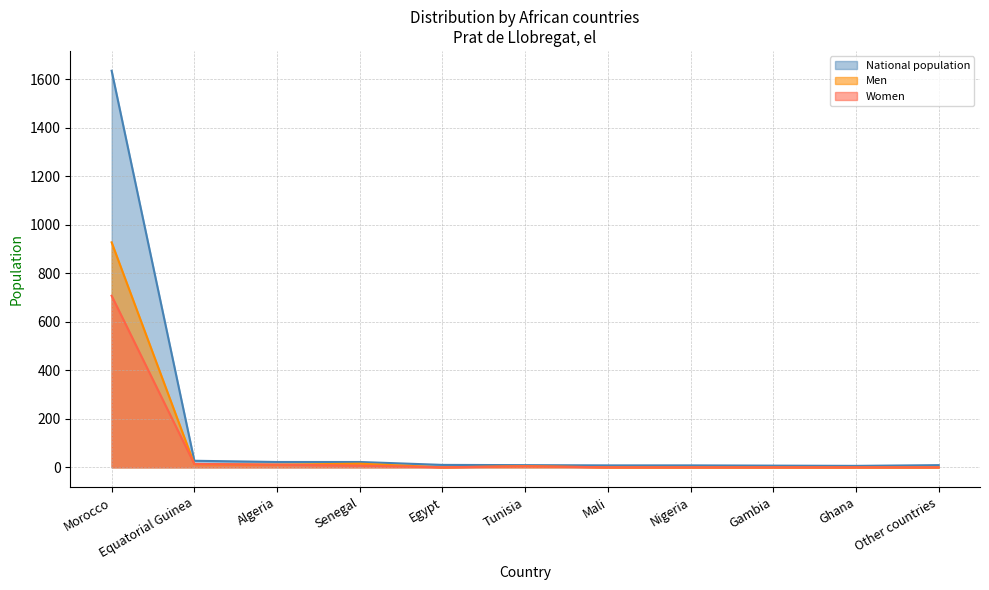

Is the value of National population at Egypt greater than the value of Women at Algeria?

No